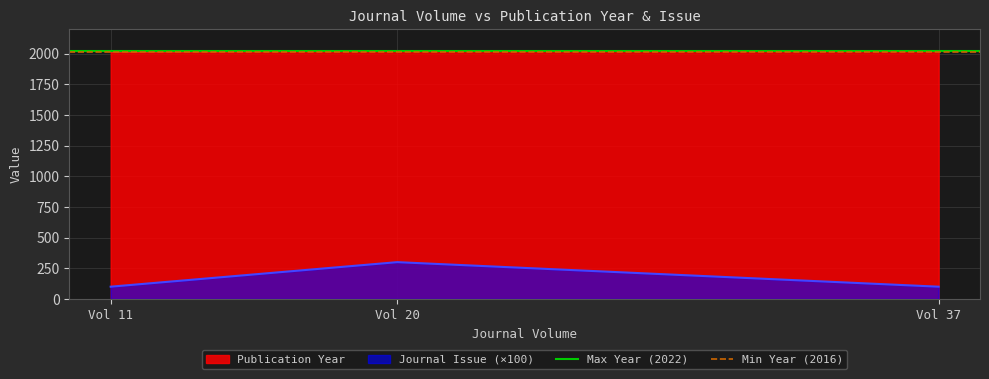

At which label does Min Year (2016) reach its minimum?

Vol 11